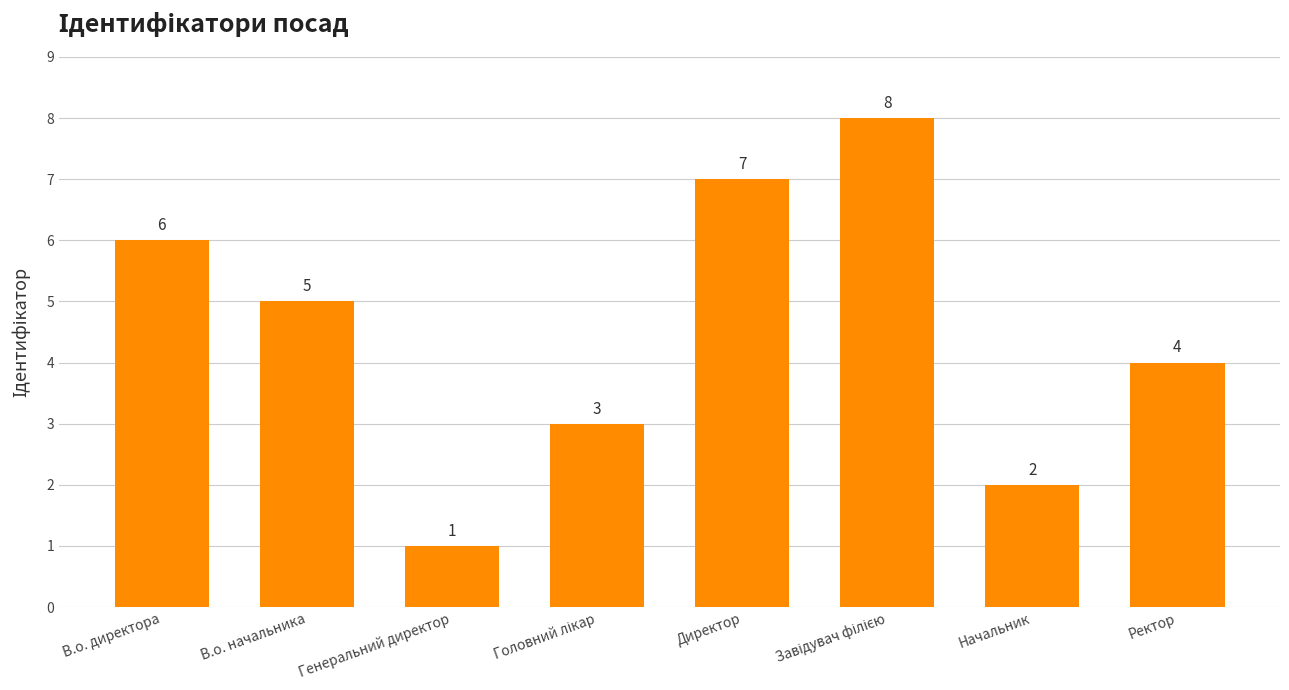

Between Начальник and В.о. начальника, which is larger?

В.о. начальника